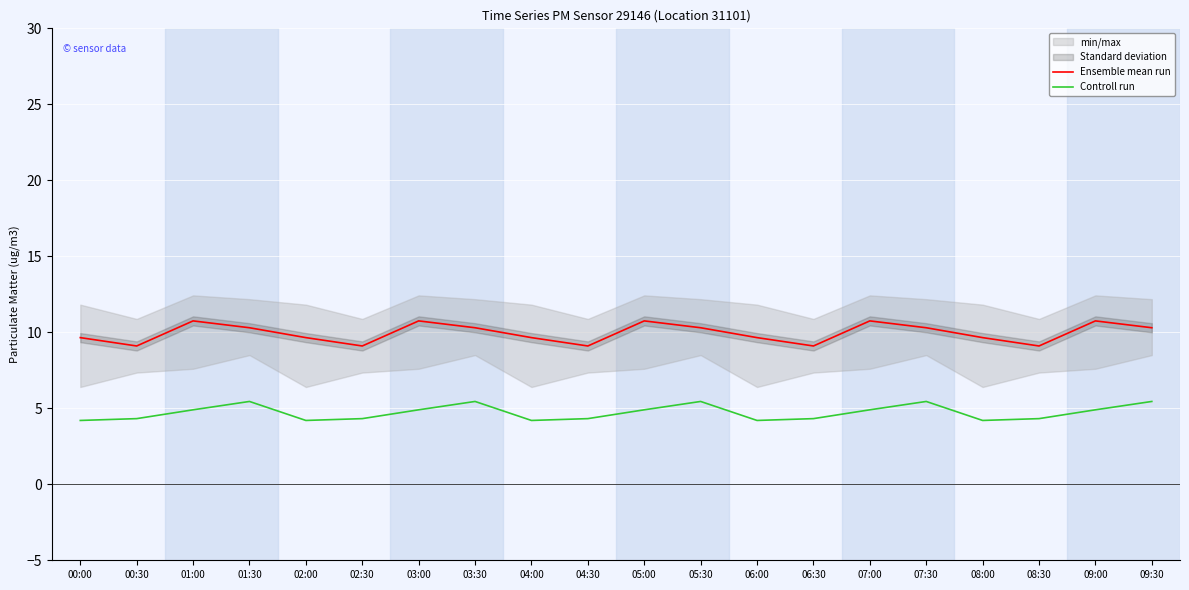

What is the lowest value of the Controll run series?

4.2